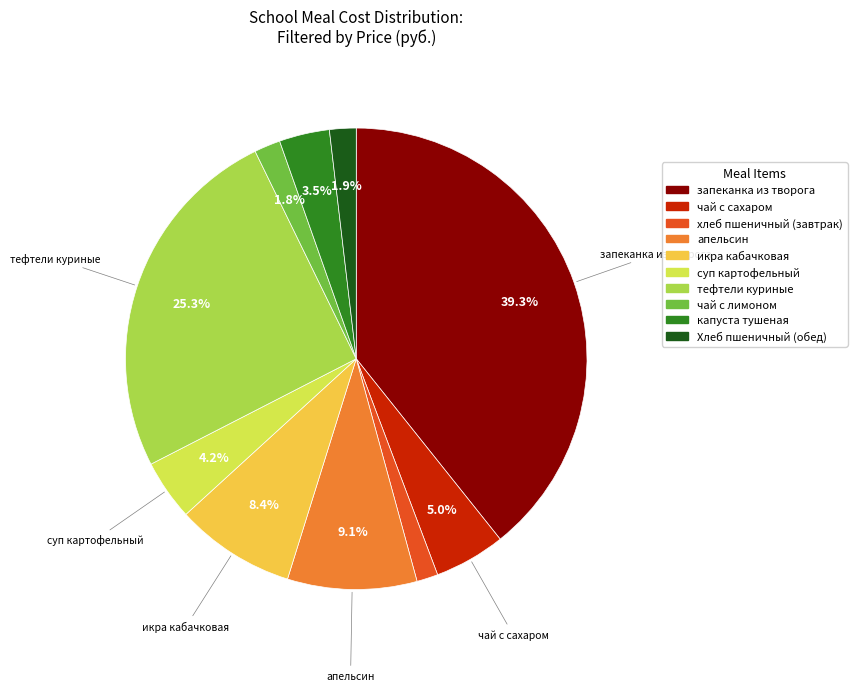

True or false: икра кабачковая accounts for 8% of the total.

True